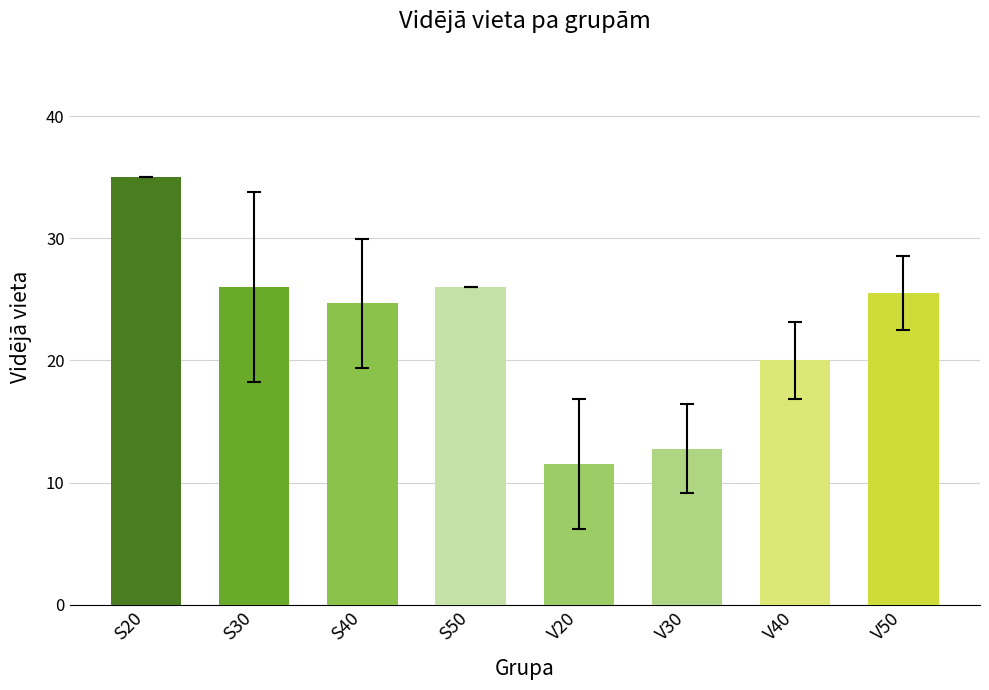

The chart shows a value of 6.3 at V30. True or false?

False